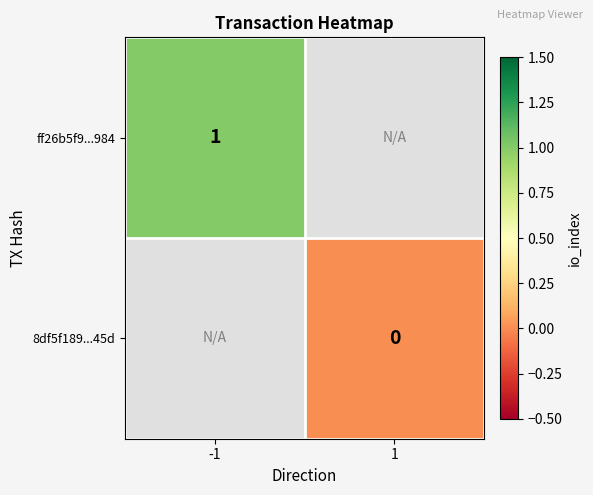

How many distinct data groups are displayed?

2